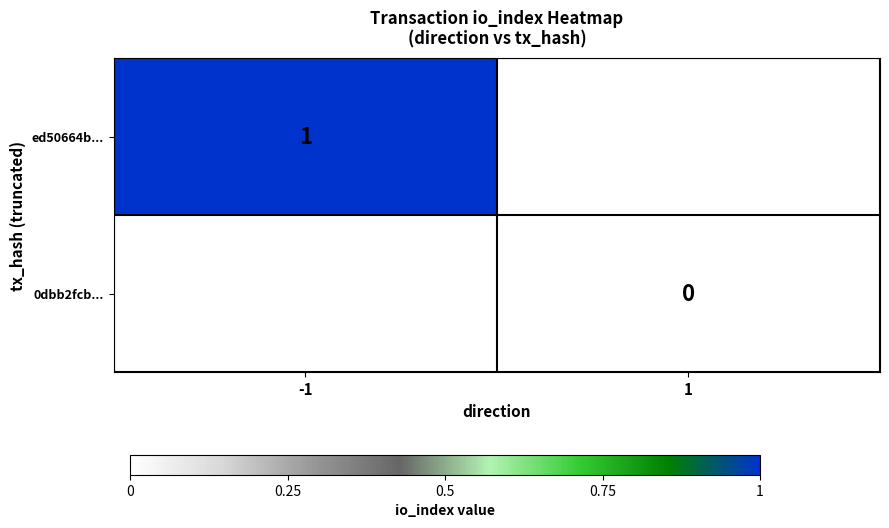

The ed50664b... series shows 1 at -1. True or false?

True